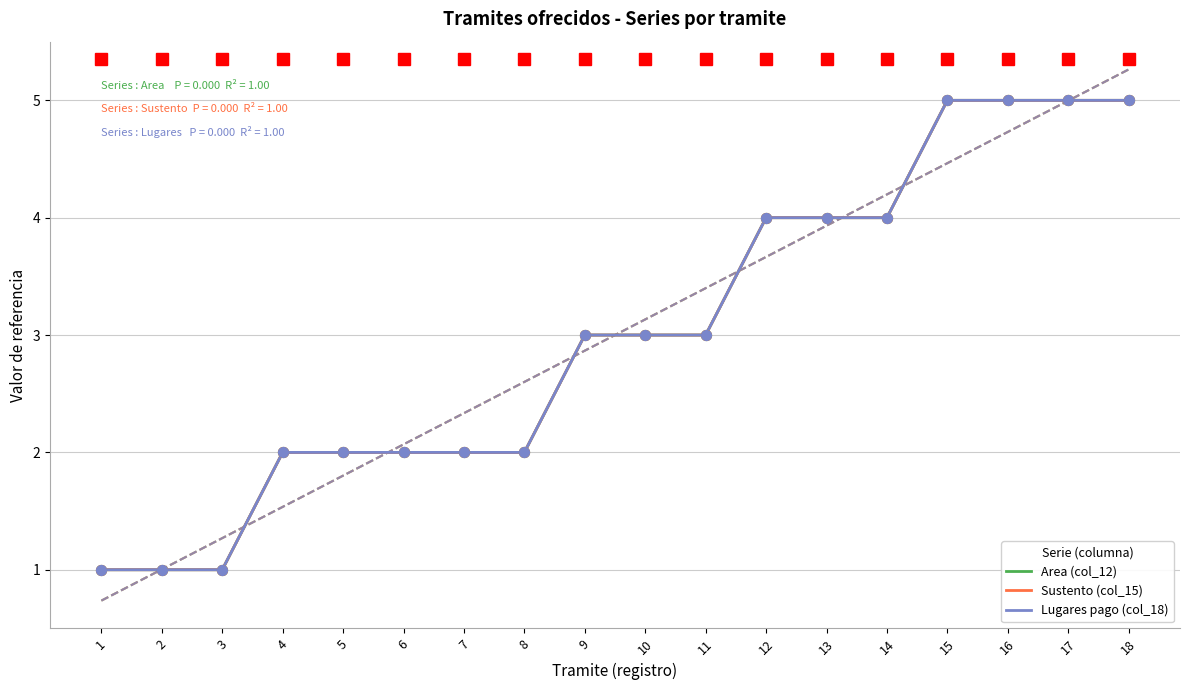

Which series has the largest Y range (max minus min)?

Area (col_12)